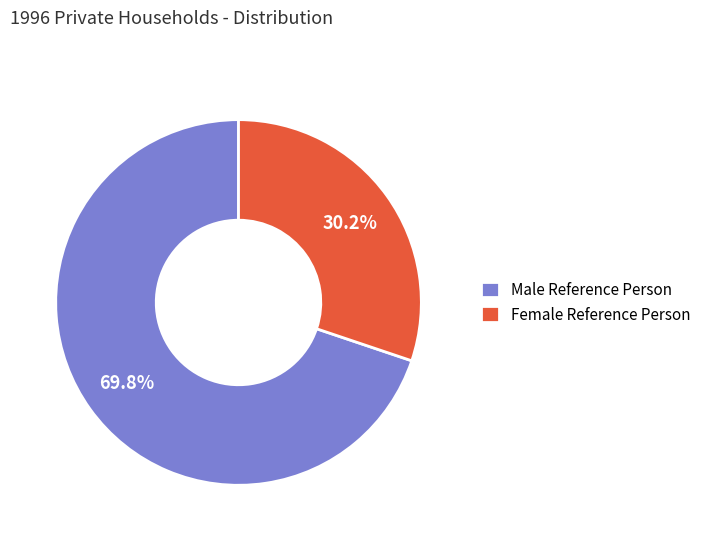

Rank the categories by value from lowest to highest.

Female Reference Person, Male Reference Person